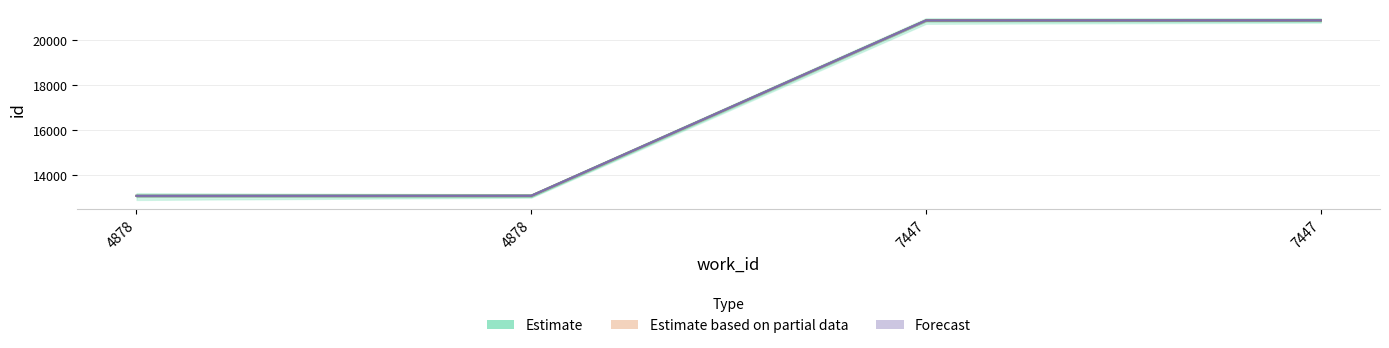

At how many categories does at least one series exceed 13539?

2